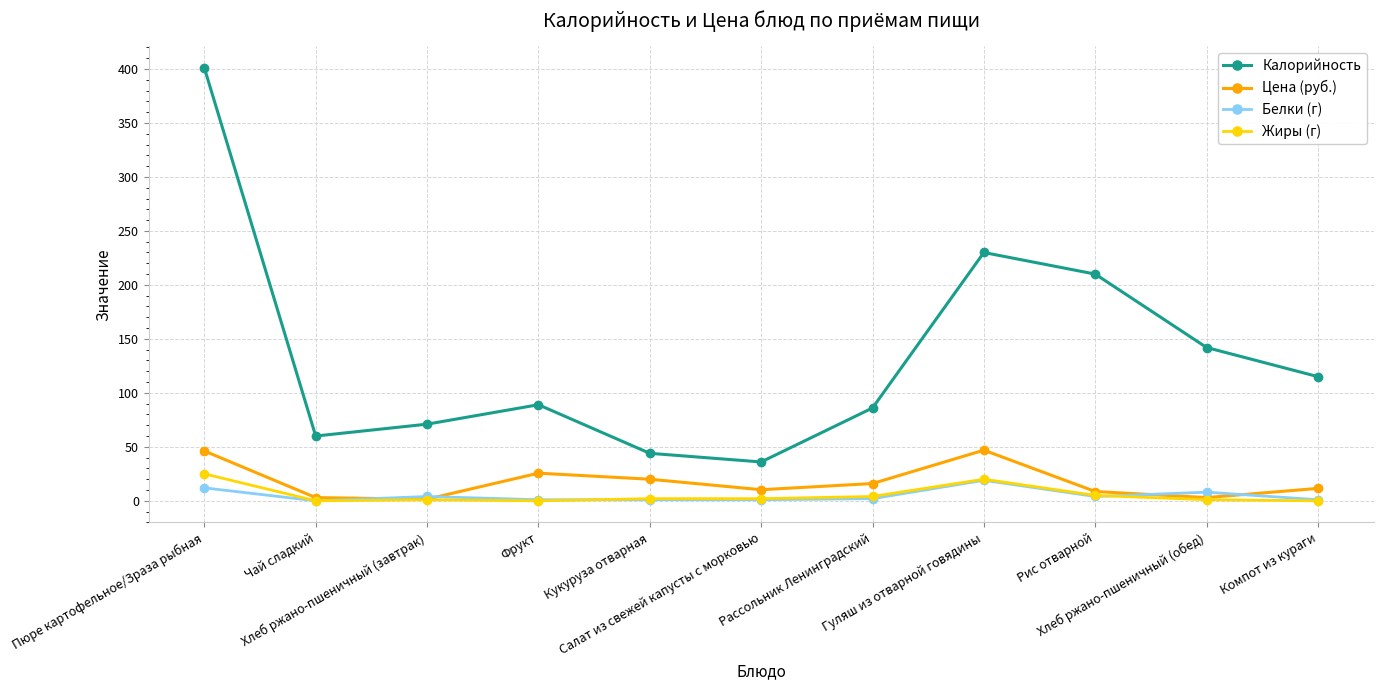

Between Кукуруза отварная and Гуляш из отварной говядины, which series saw the biggest shift?

Калорийность